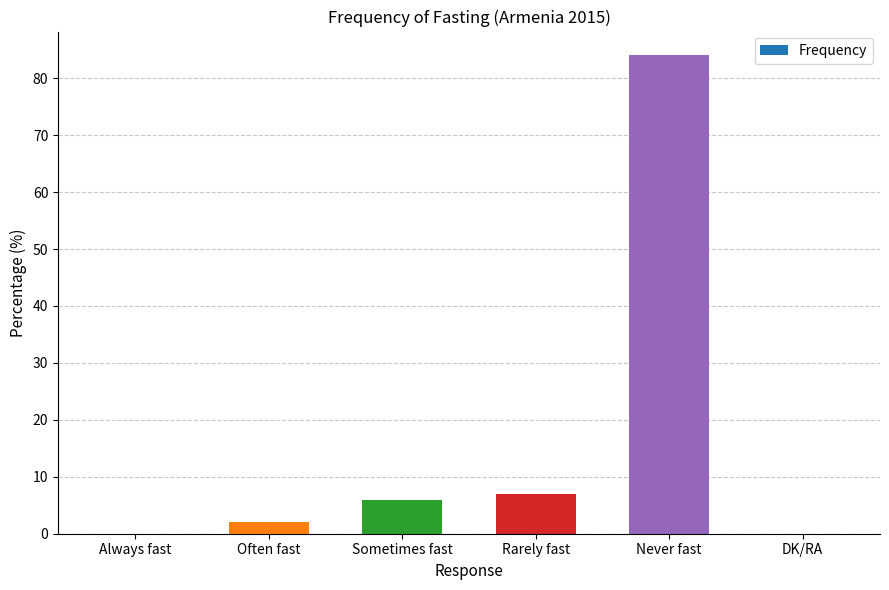

Which category has the highest value across all series?

Never fast